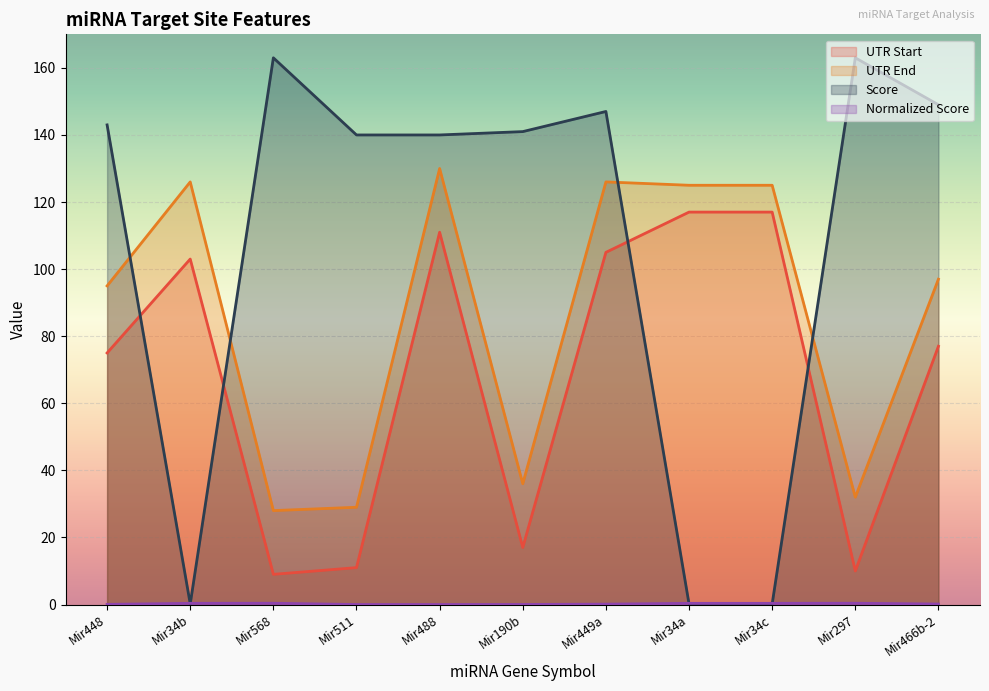

Reading left to right, extract all data points from this chart.

UTR Start: Mir448=75.0	Mir34b=103.0	Mir568=9.0	Mir511=11.0	Mir488=111.0	Mir190b=17.0	Mir449a=105.0	Mir34a=117.0	Mir34c=117.0	Mir297=10.0	Mir466b-2=77.0
UTR End: Mir448=95.0	Mir34b=126.0	Mir568=28.0	Mir511=29.0	Mir488=130.0	Mir190b=36.0	Mir449a=126.0	Mir34a=125.0	Mir34c=125.0	Mir297=32.0	Mir466b-2=97.0
Score: Mir448=143.0	Mir34b=0.2	Mir568=163.0	Mir511=140.0	Mir488=140.0	Mir190b=141.0	Mir449a=147.0	Mir34a=0.2	Mir34c=0.2	Mir297=163.0	Mir466b-2=149.0
Normalized Score: Mir448=0.0	Mir34b=0.4	Mir568=0.4	Mir511=0.0	Mir488=0.0	Mir190b=0.0	Mir449a=0.1	Mir34a=0.4	Mir34c=0.4	Mir297=0.4	Mir466b-2=0.1